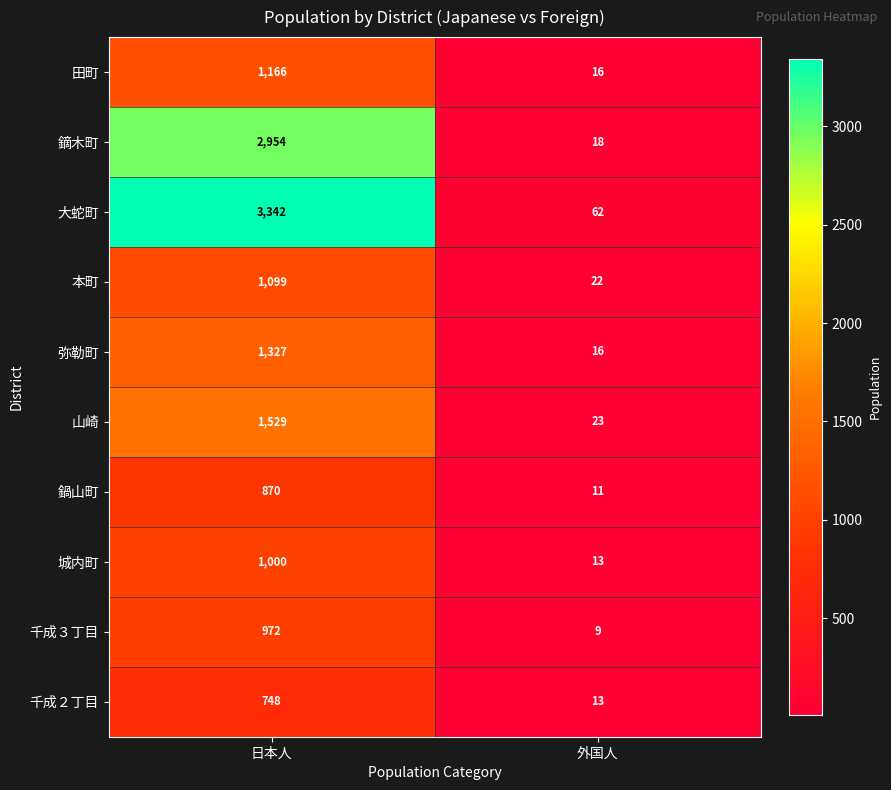

What is the approximate value of 弥勒町 at 外国人?

16